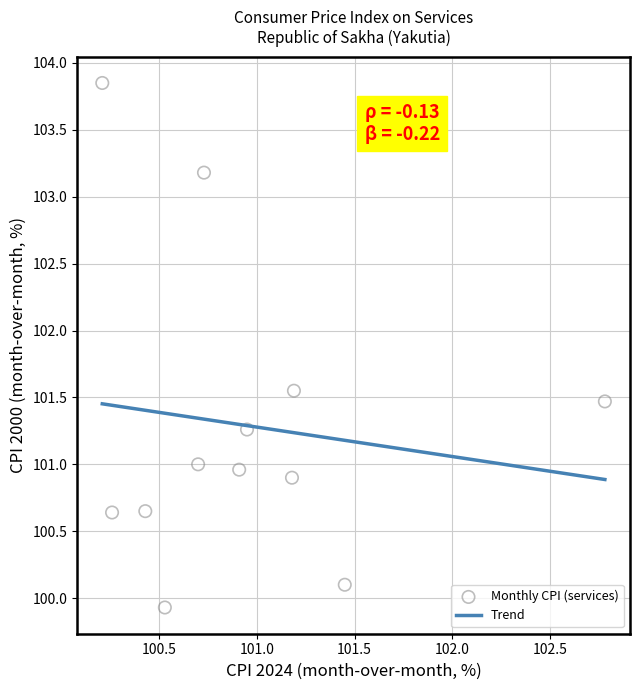

What is the average Y value?

101.3